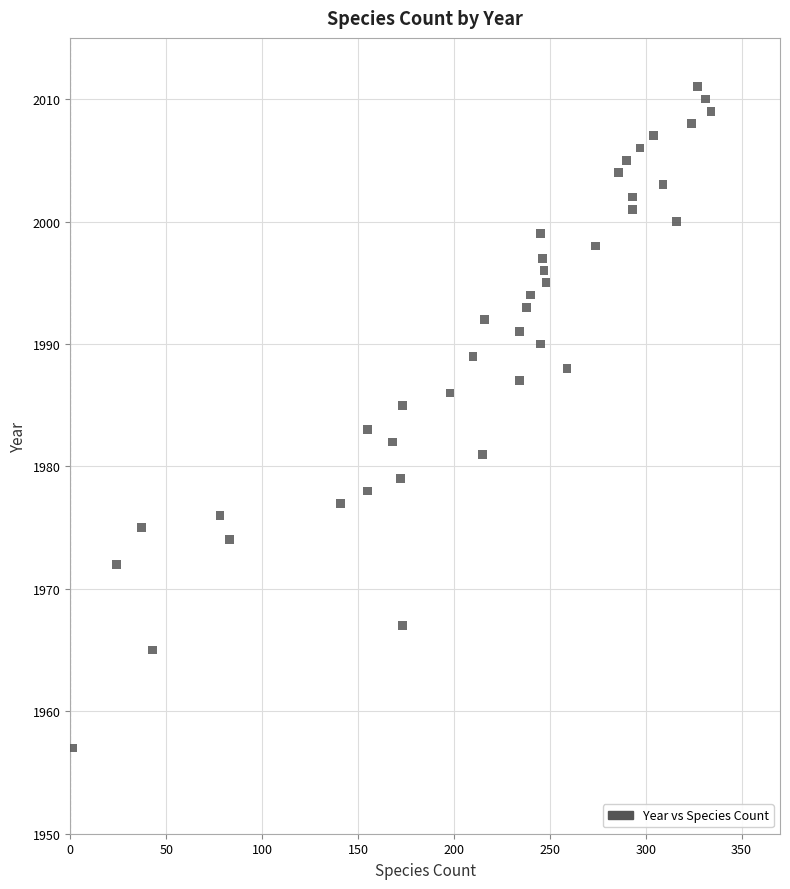

What is the range of X values (max minus min)?

333